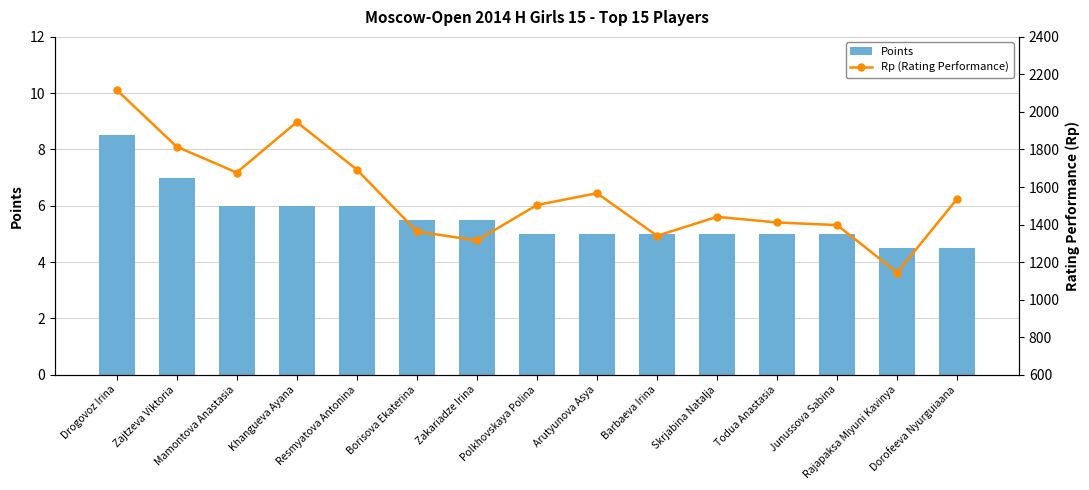

What is the spread (max minus min) of values at Barbaeva Irina?

1335.0